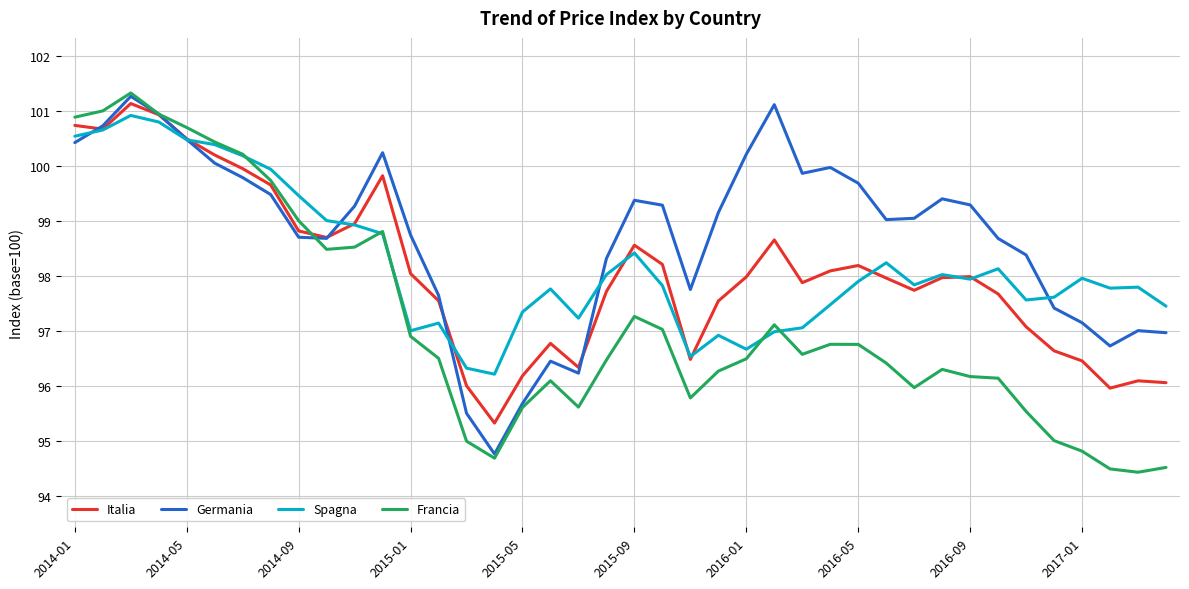

What is the highest value of the Francia series?

101.3